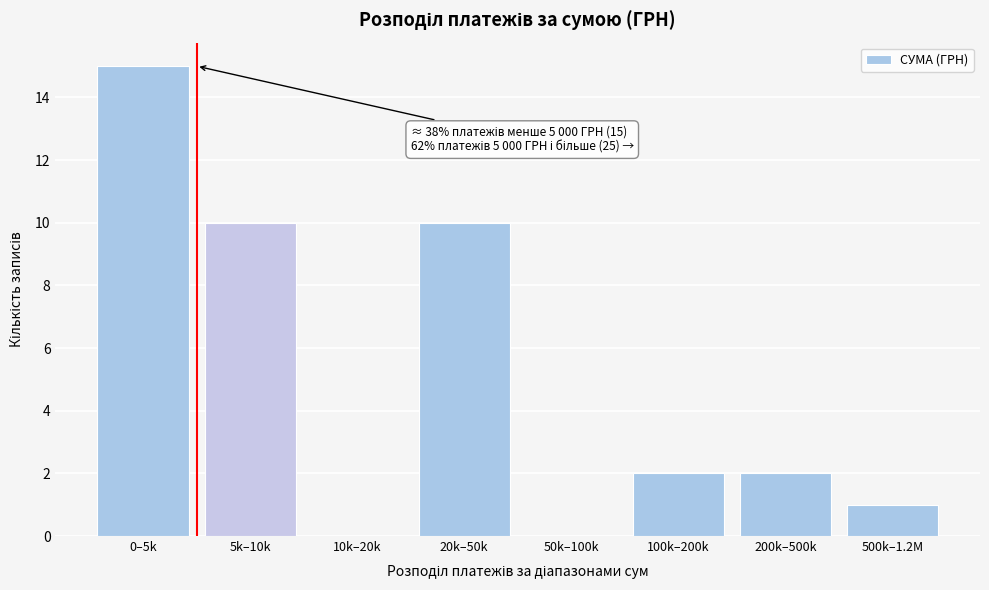

Reading left to right, what are all the values shown in this chart?

0–5k=15	5k–10k=10	10k–20k=0	20k–50k=10	50k–100k=0	100k–200k=2	200k–500k=2	500k–1.2M=1